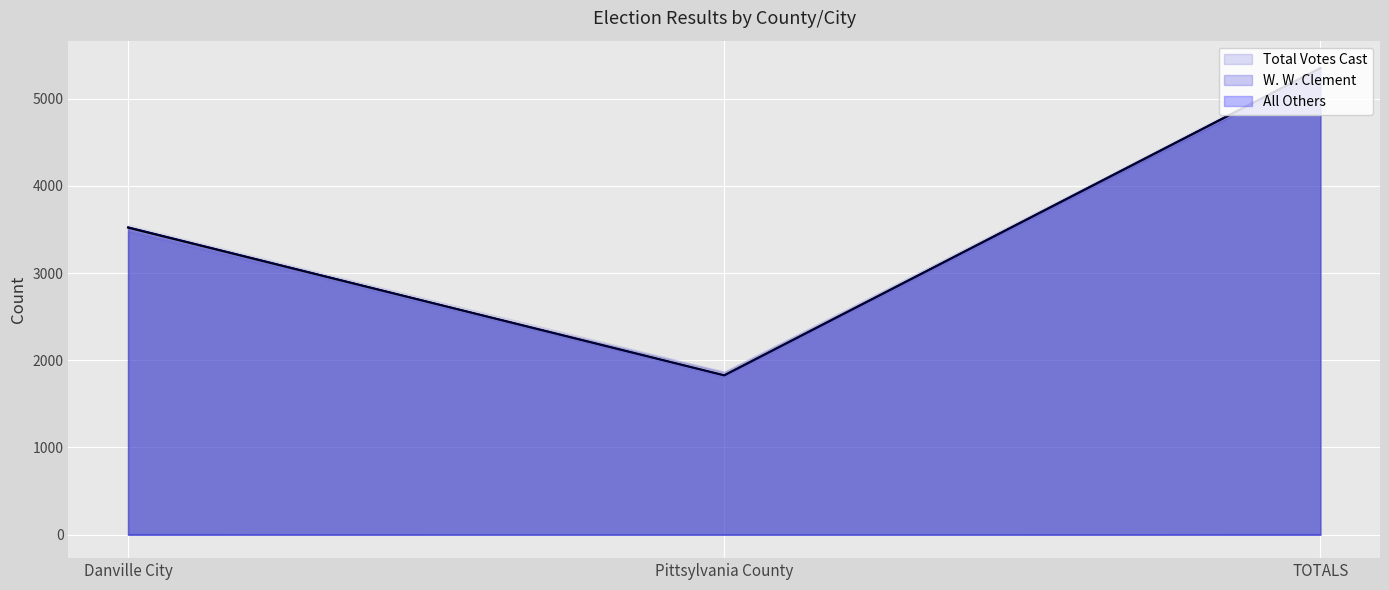

True or false: W. W. Clement has a value of 1827 at Pittsylvania County.

True